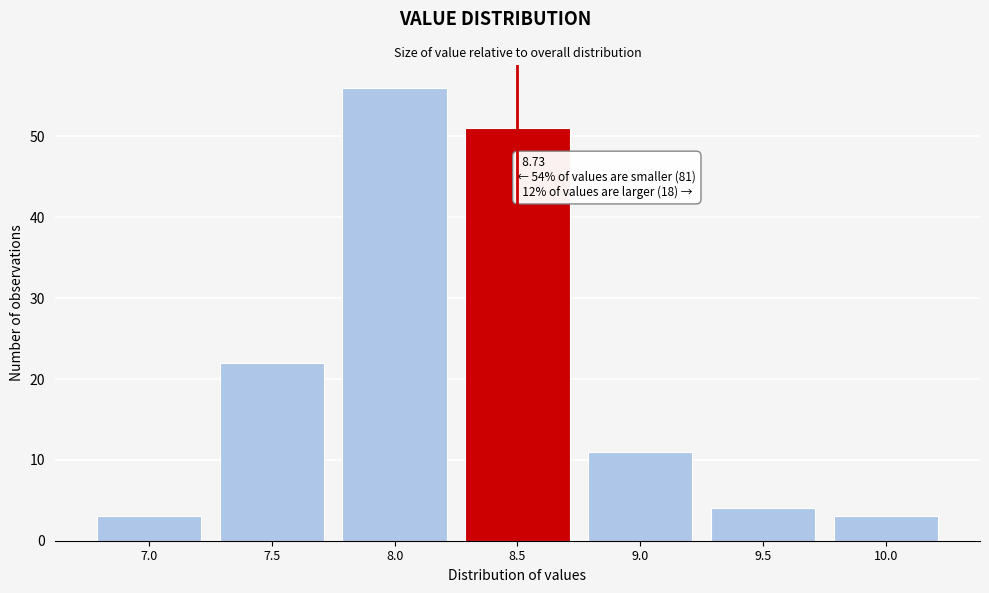

Reading left to right, list all the values displayed in this chart.

3	22	56	51	11	4	3